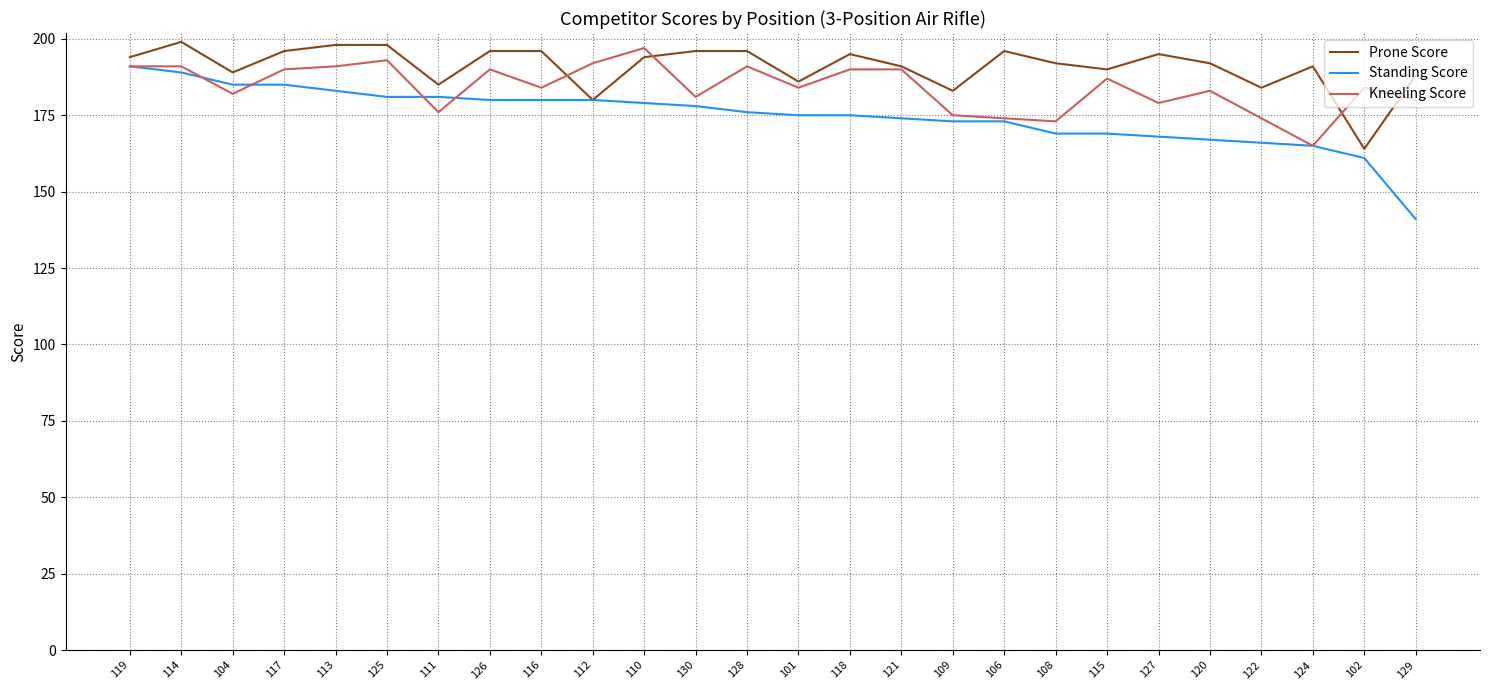

Which series has the largest range (max minus min)?

Standing Score